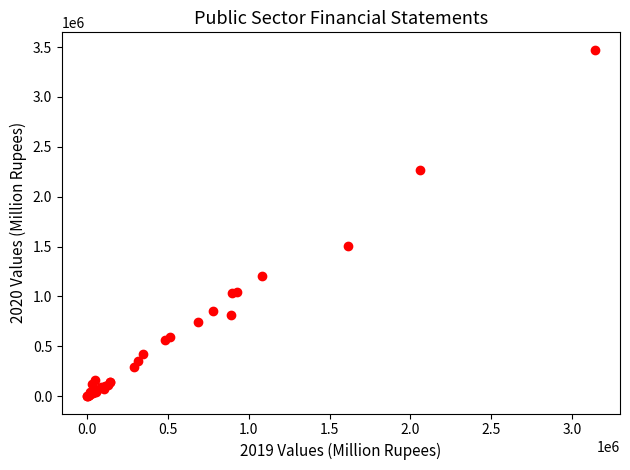

What Y value in the scatter plot is closest to 1737444?

1509012